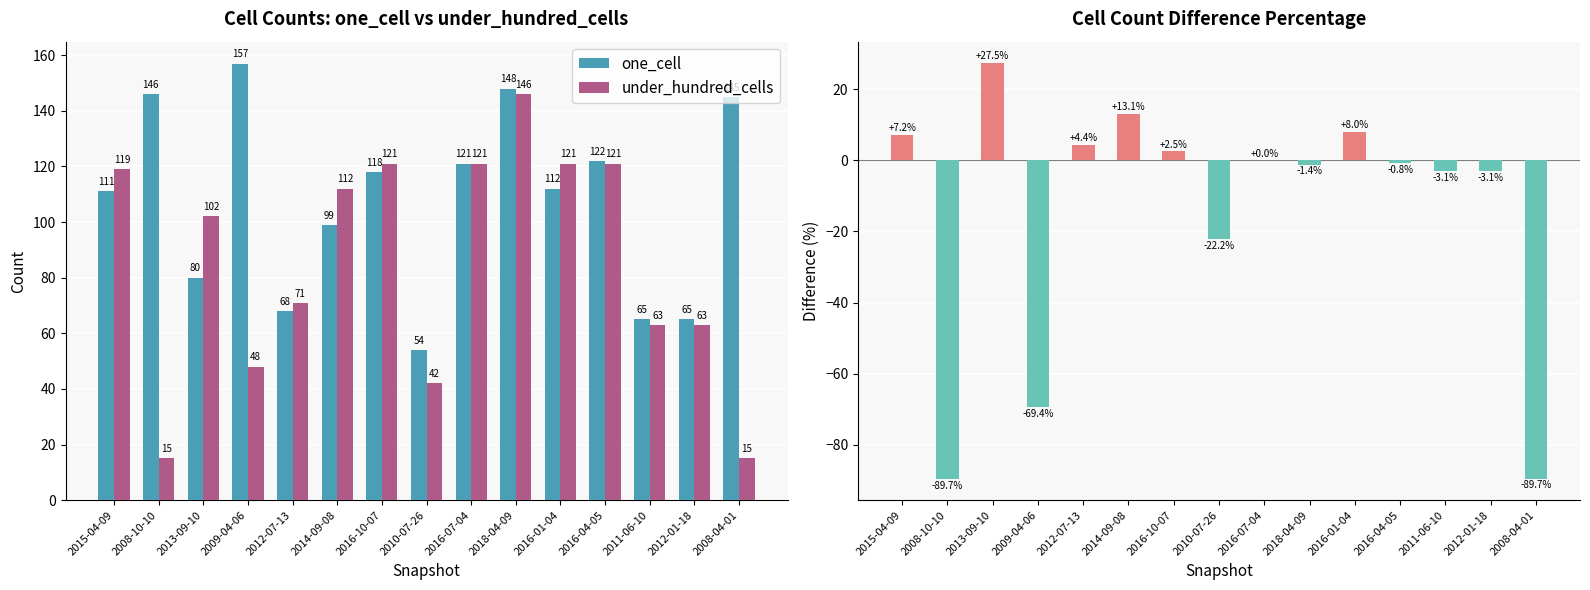

What is the sum of the under_hundred_cells values at 2009-04-06 and 2008-10-10?

63